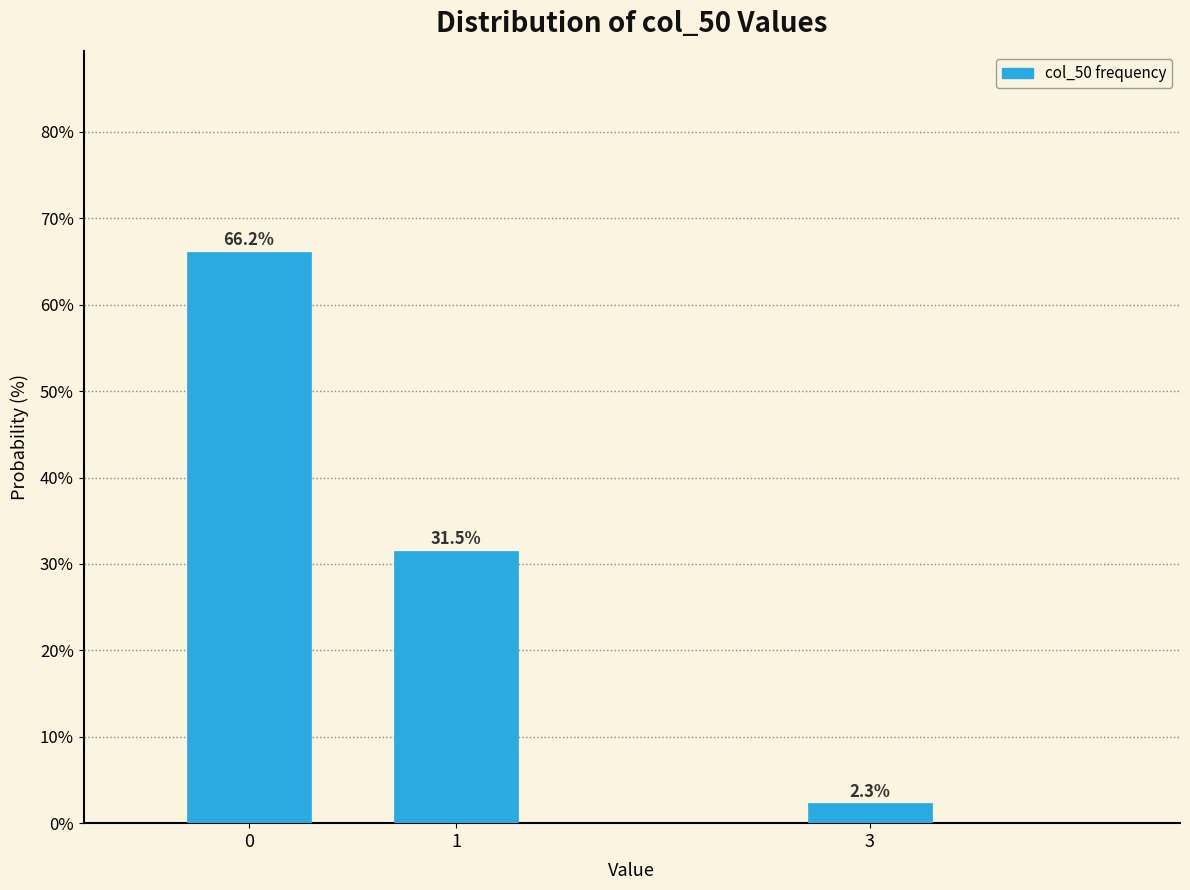

Reading left to right, what are all the values shown in this chart?

66.2	31.5	2.3